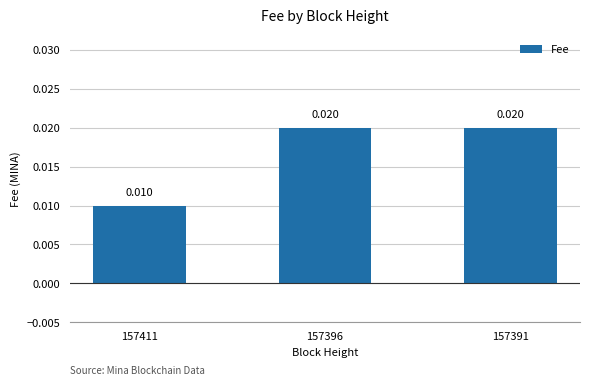

The chart shows a value of 0.0 at 157411. True or false?

True